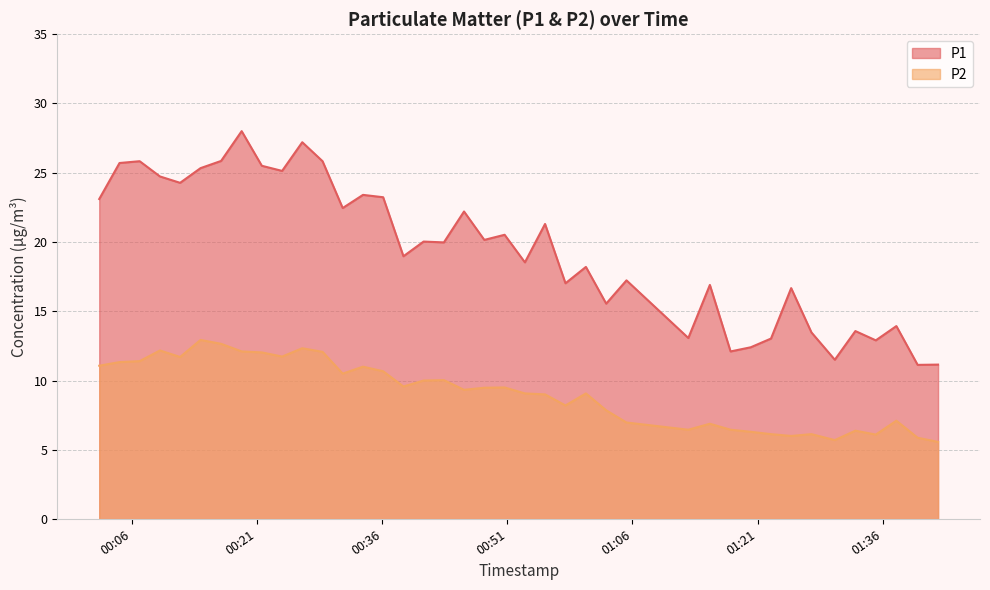

What is the difference between the maximum and minimum values in the P2 series?

7.4